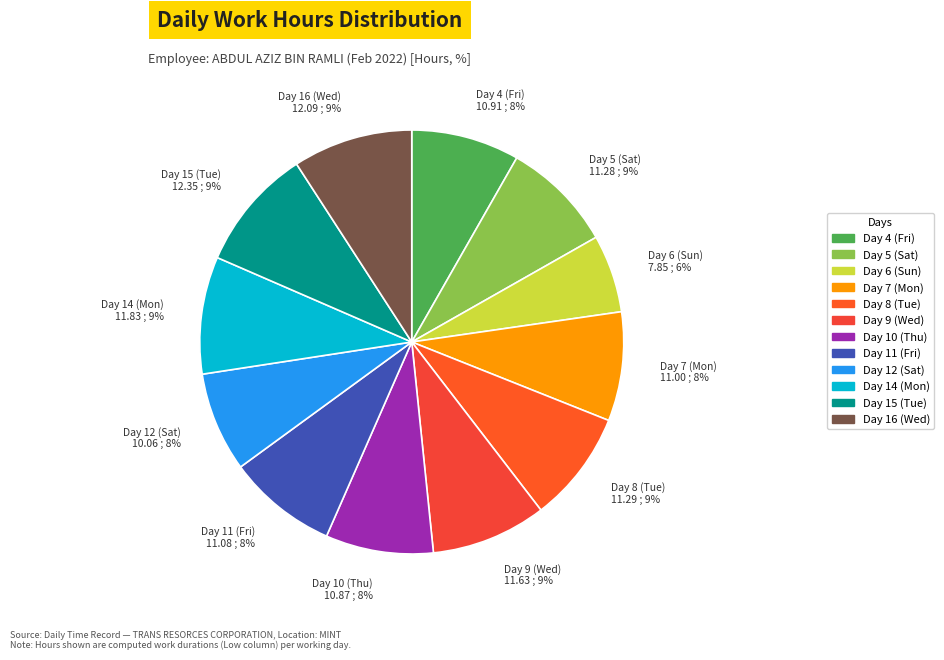

How many segments does this pie chart have?

12